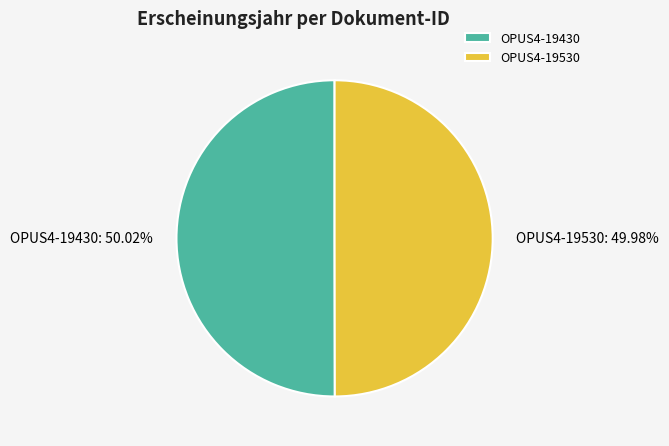

Is the sum of OPUS4-19530 and OPUS4-19430 greater than half?

Yes